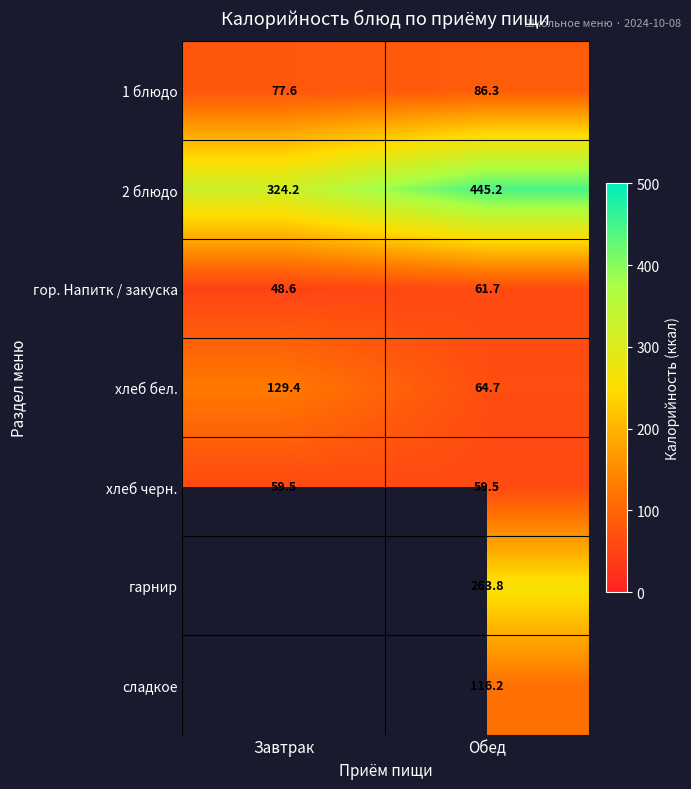

The гор. Напитк / закуска series shows 106.6 at Обед. True or false?

False